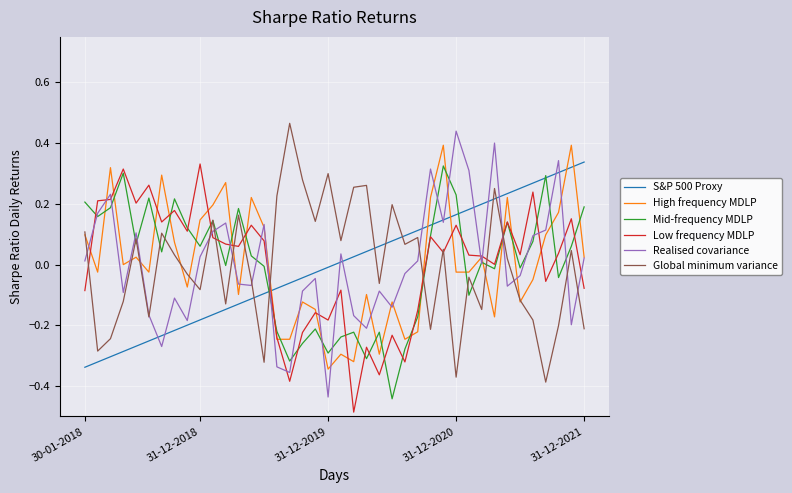

How many times do High frequency MDLP and Mid-frequency MDLP cross each other?

22